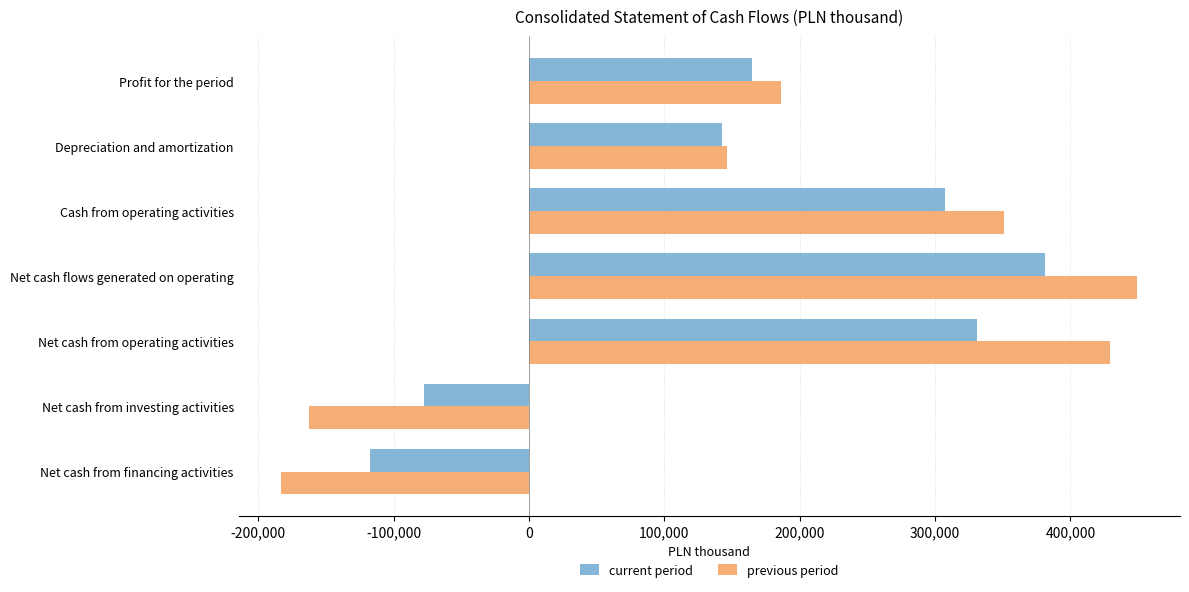

At which label is previous period closest to 133178?

Depreciation and amortization